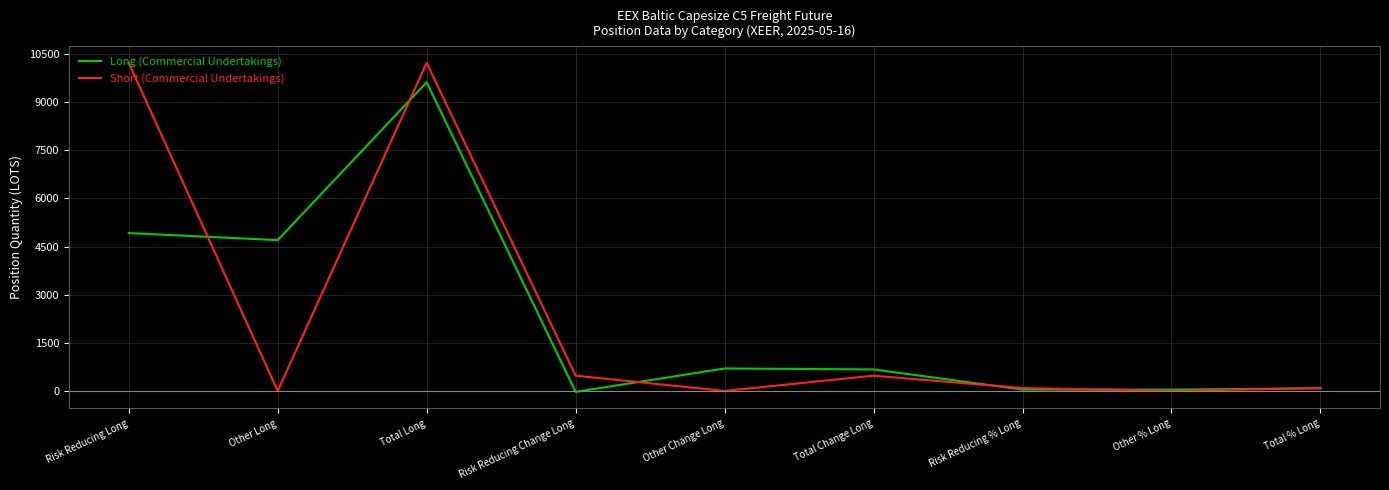

Which series has the widest spread of values?

Short (Commercial Undertakings)